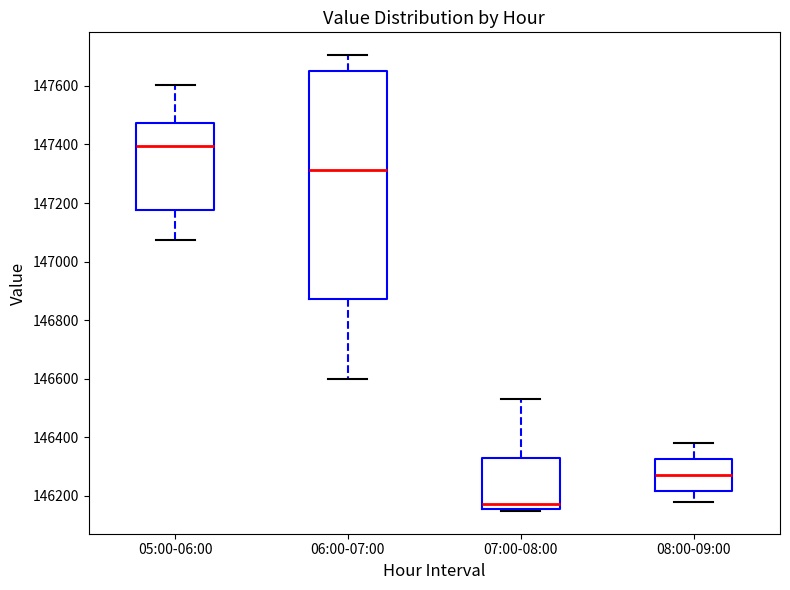

Which box's median line is the highest?

05:00-06:00